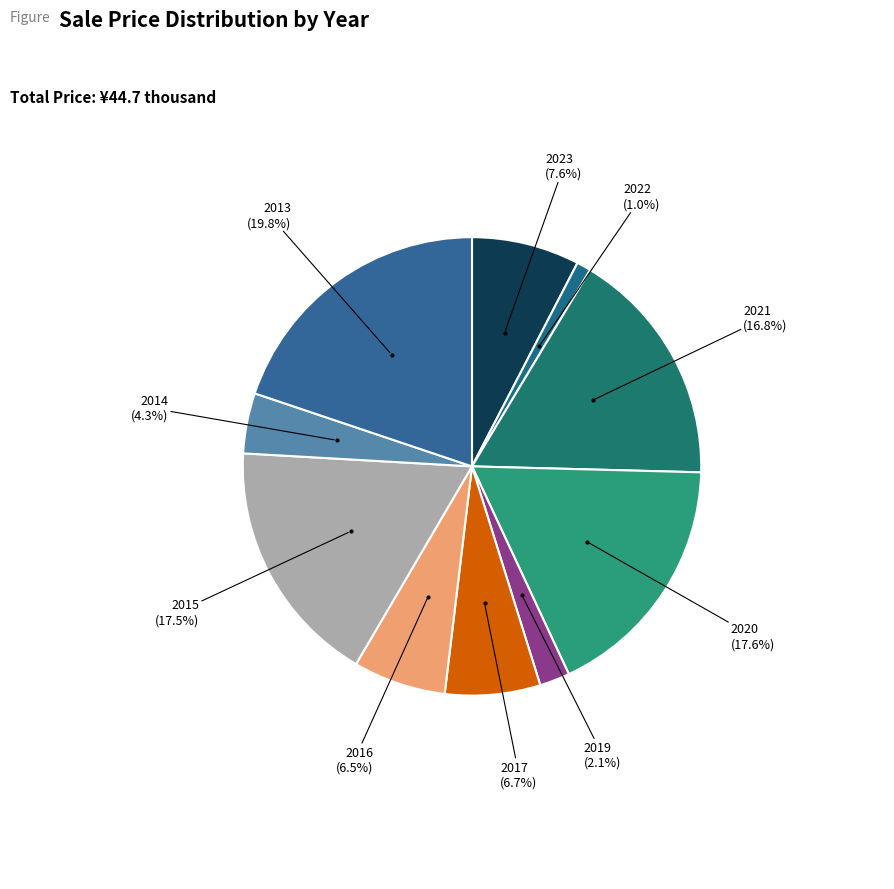

How many slices are in this pie chart?

10